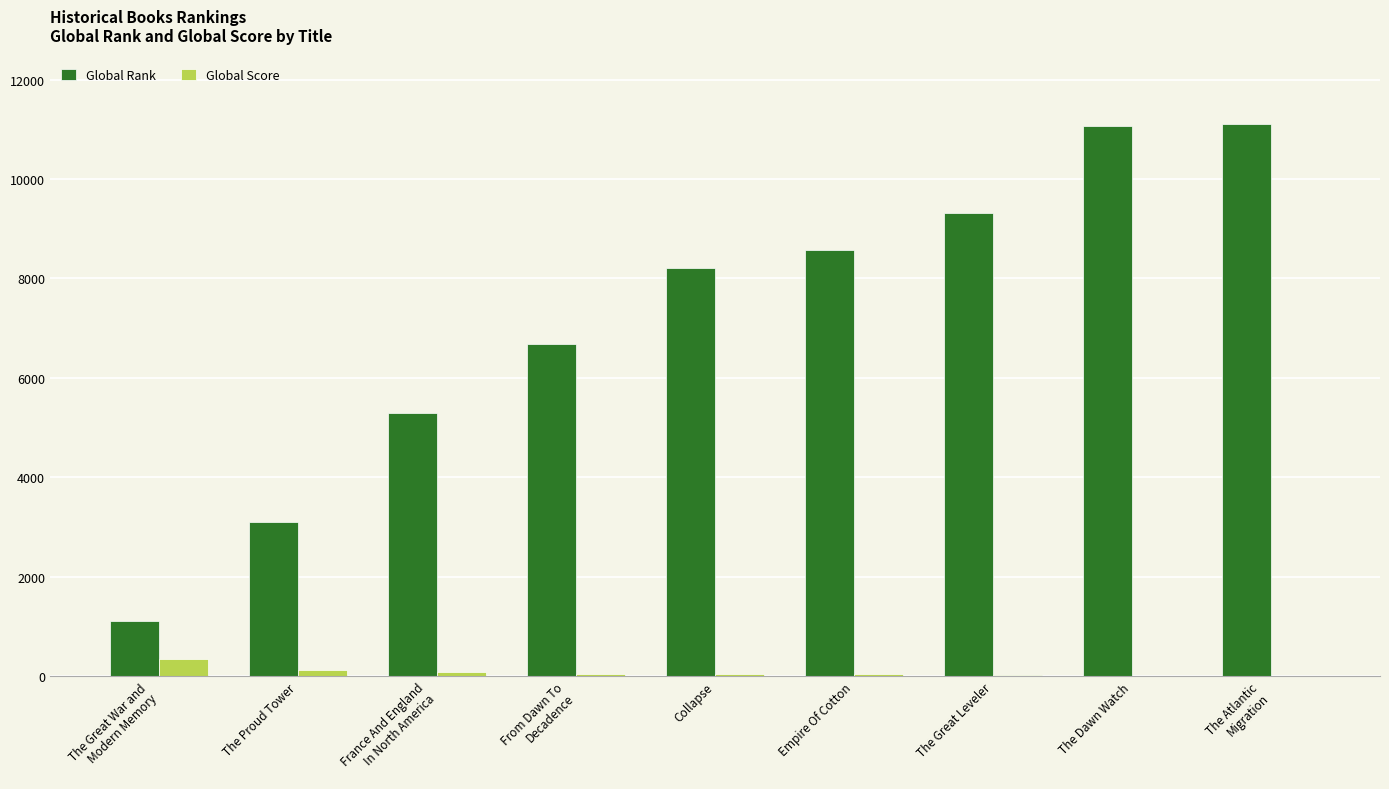

Are the bars grouped side by side (vs. stacked)?

Yes